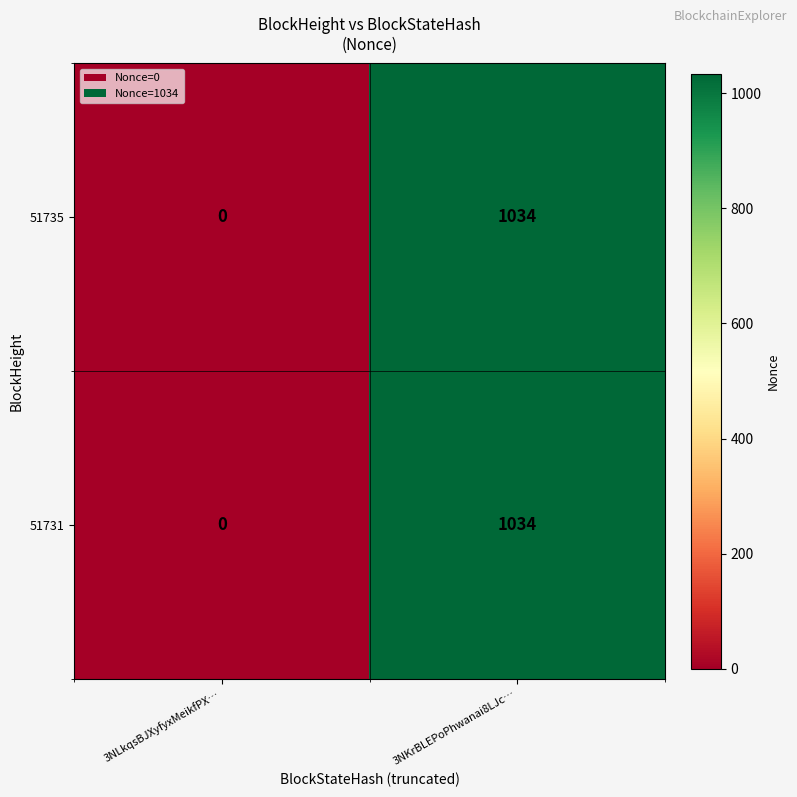

Is it true that 51731 equals 304 at 3NKrBLEPoPhwanai8LJc…?

False